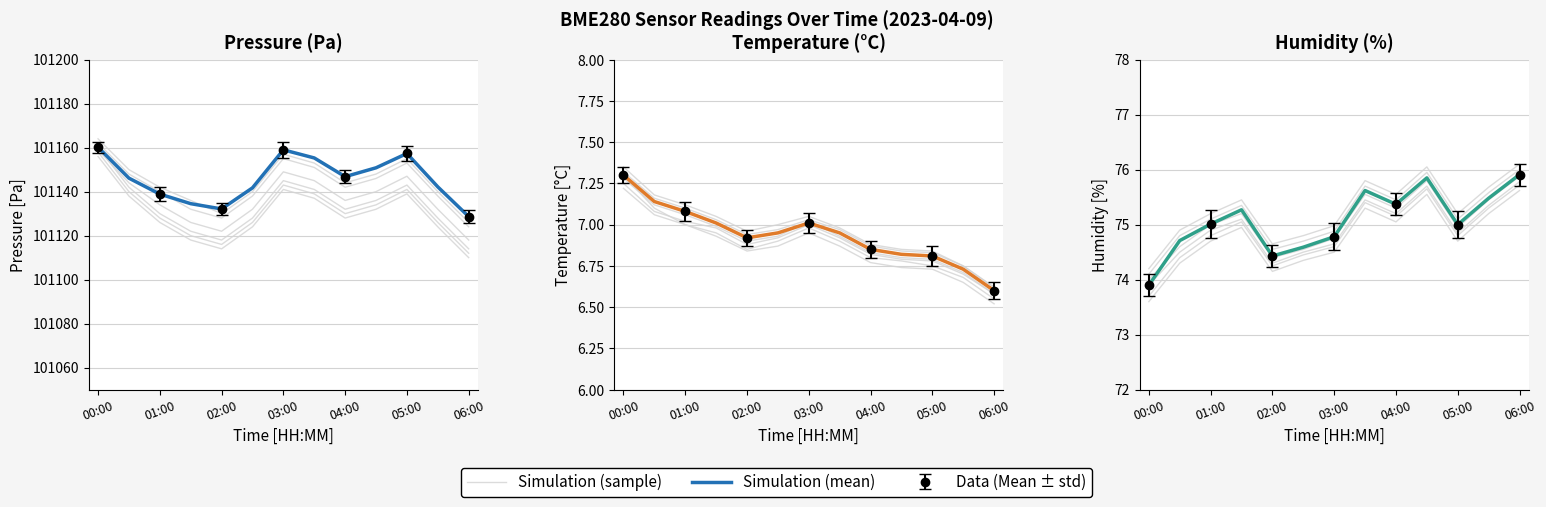

What is the highest value of the Simulation (mean) series?

75.9